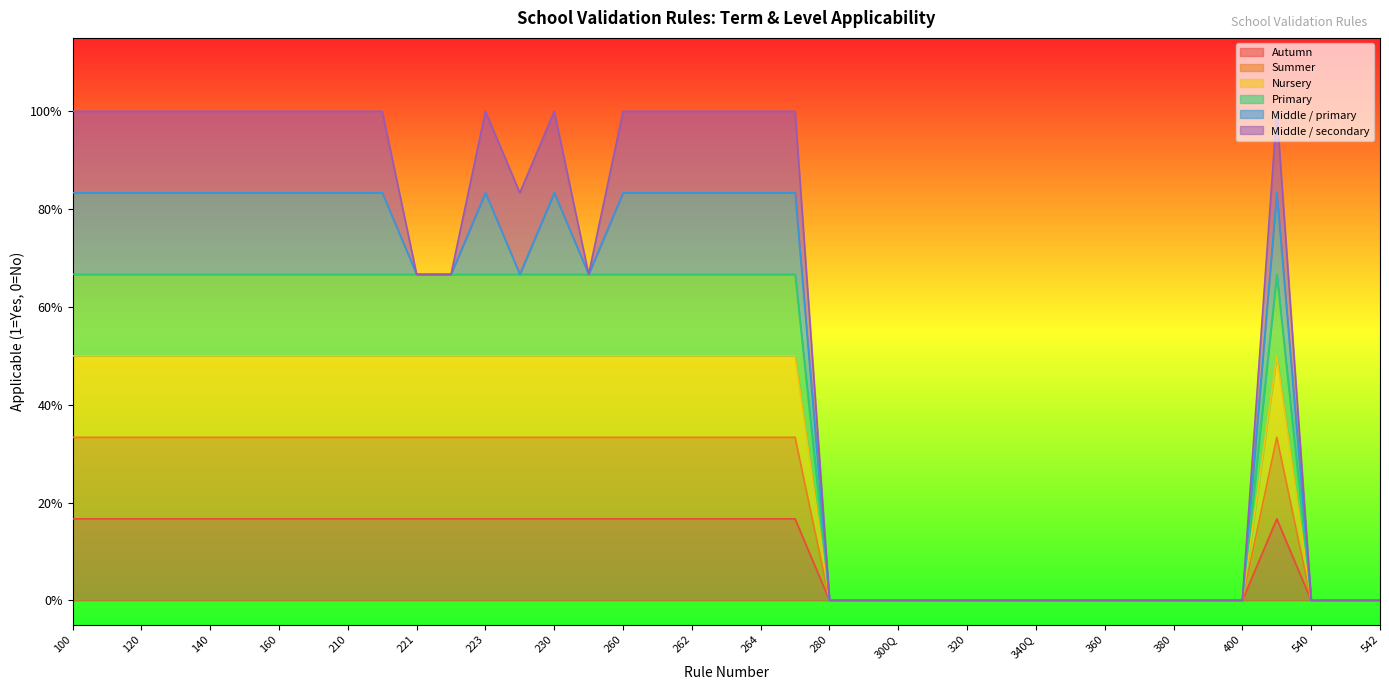

What is the difference between the maximum and minimum values in the Primary series?

0.7